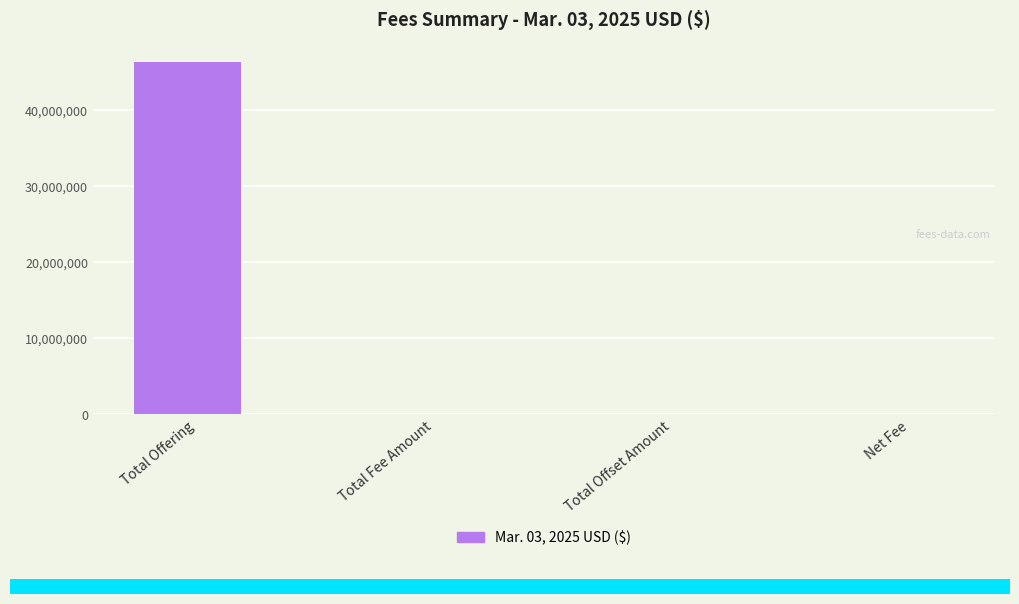

At which category does the chart reach its peak across all series?

Total Offering